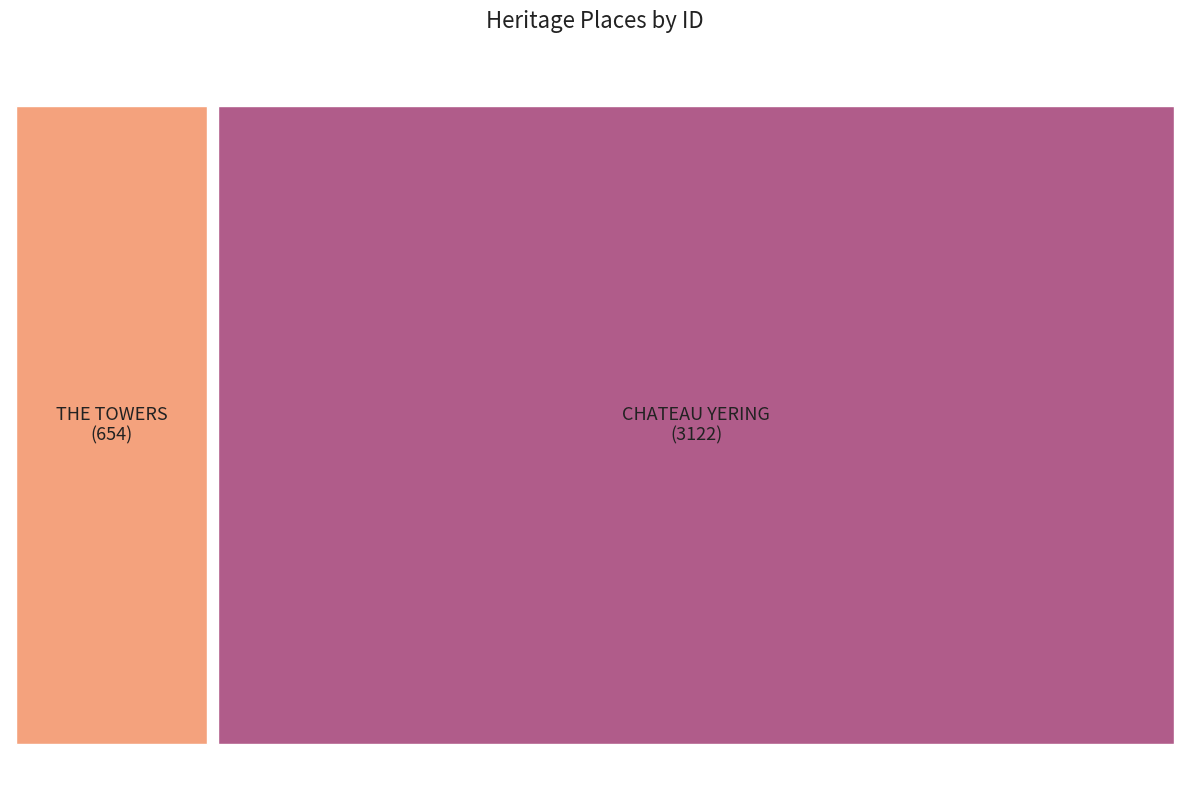

What is the change in value from THE TOWERS to CHATEAU YERING?

+2468